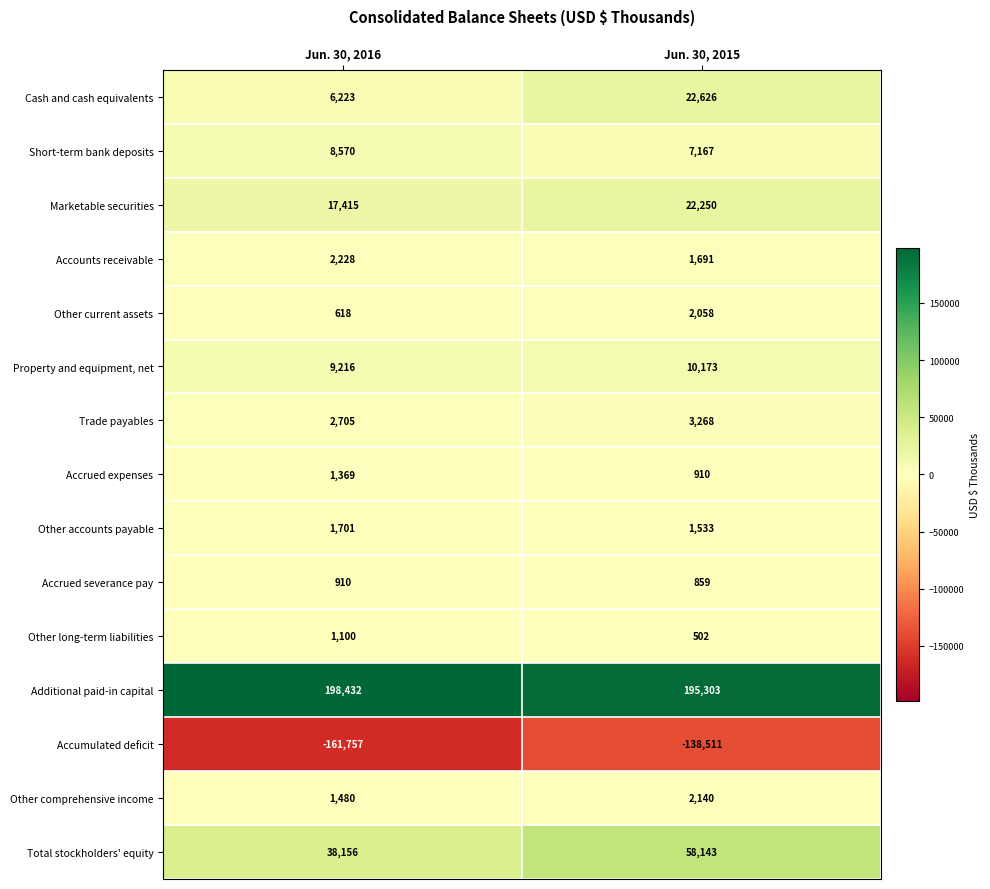

What is the total value across all series at Jun. 30, 2015?

190112